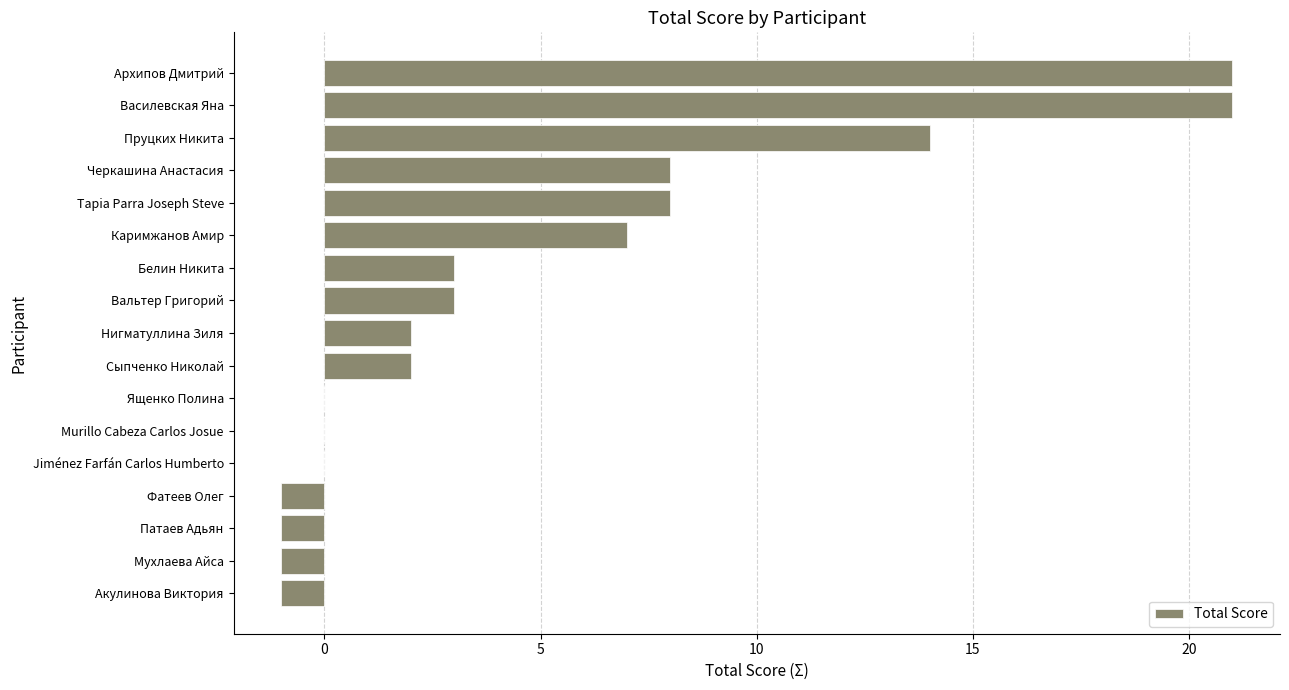

How many distinct data groups are displayed?

1